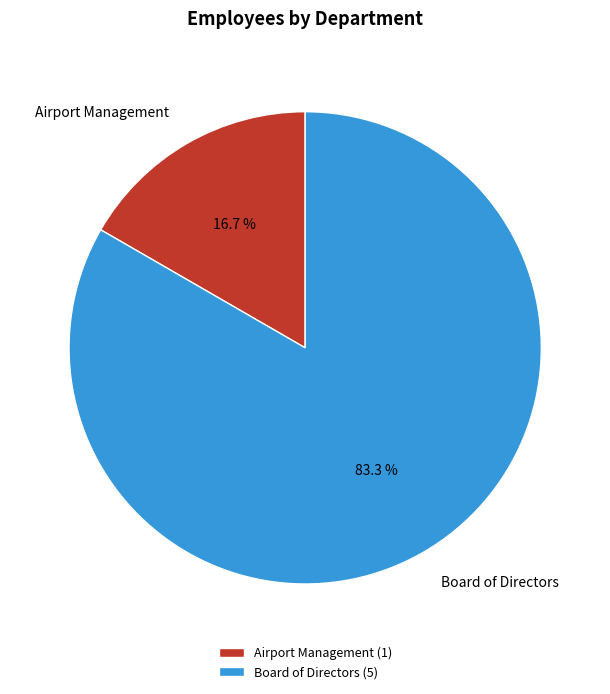

How many segments does this pie chart have?

2